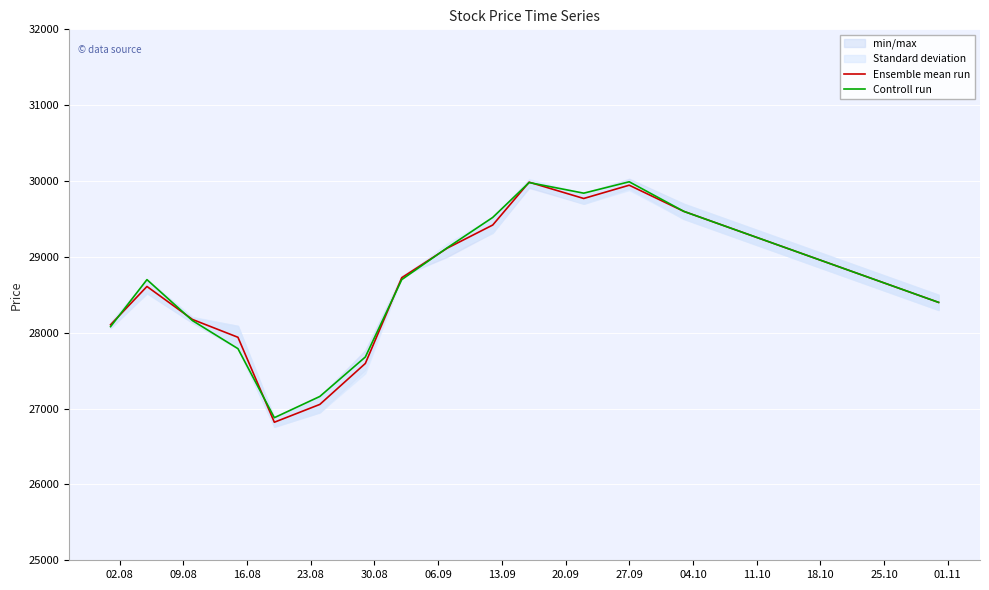

What is the highest value of the Ensemble mean run series?

29985